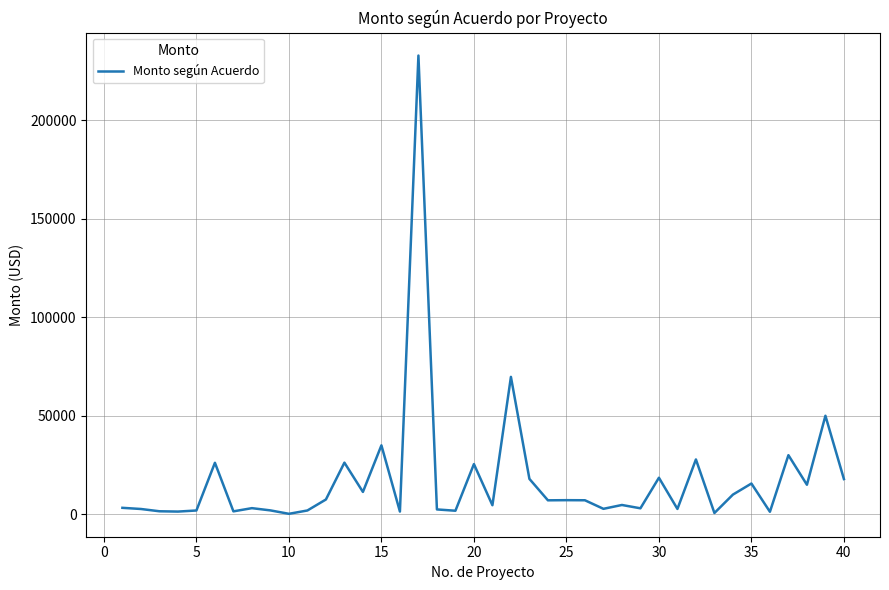

What is the maximum value shown in the chart?

232780.0